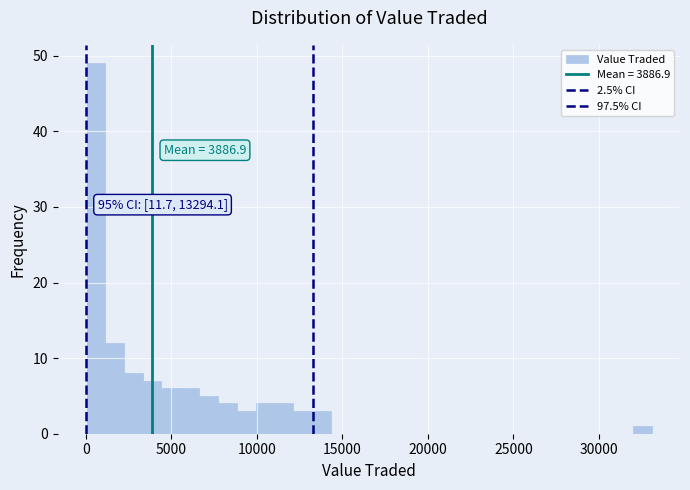

Read against the x-axis, roughly where is the centre of the tallest bar?

500